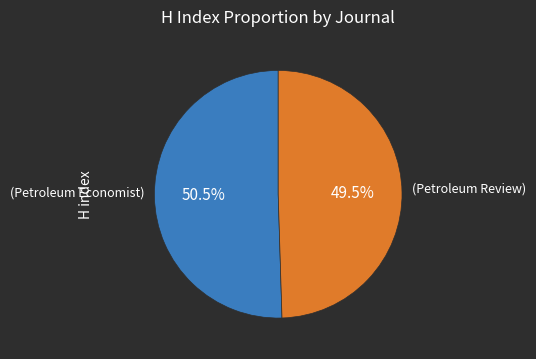

Is there a majority slice in this chart?

Yes